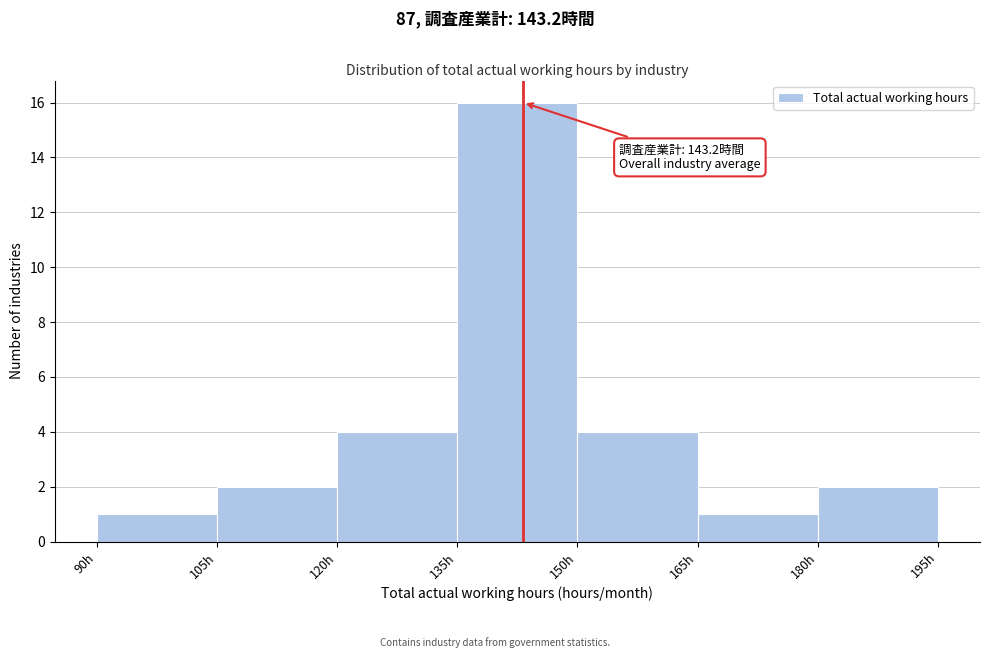

Which range on the x-axis has the tallest bar?

135 to 150